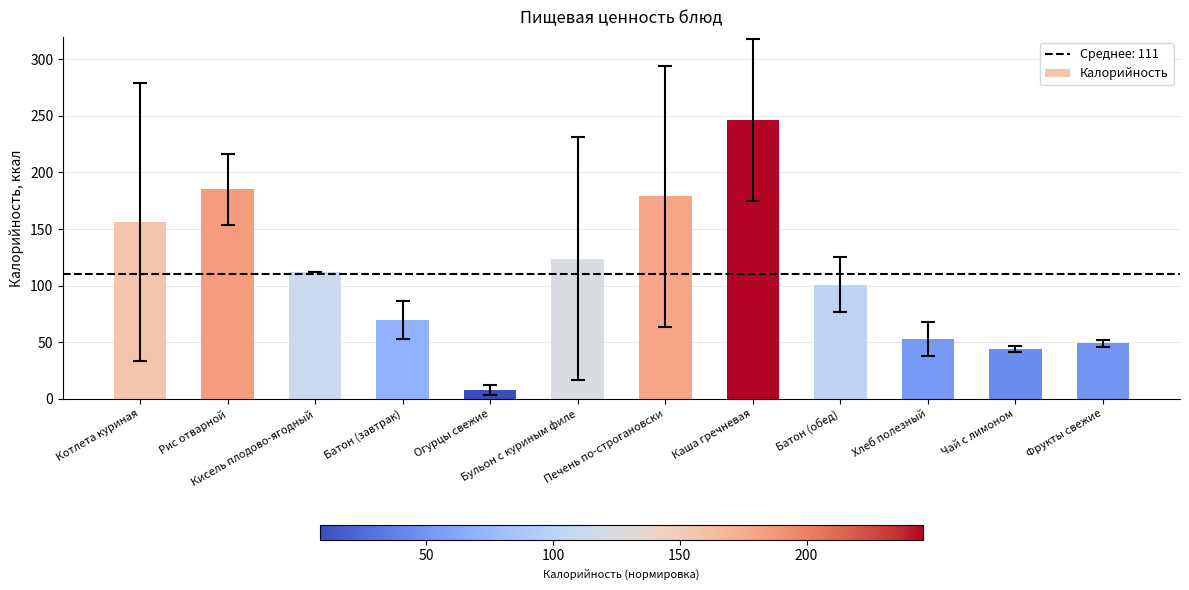

Reading right to left, list all the values displayed in this chart.

49	44	53	101	246	179	124	8	70	112	185	156